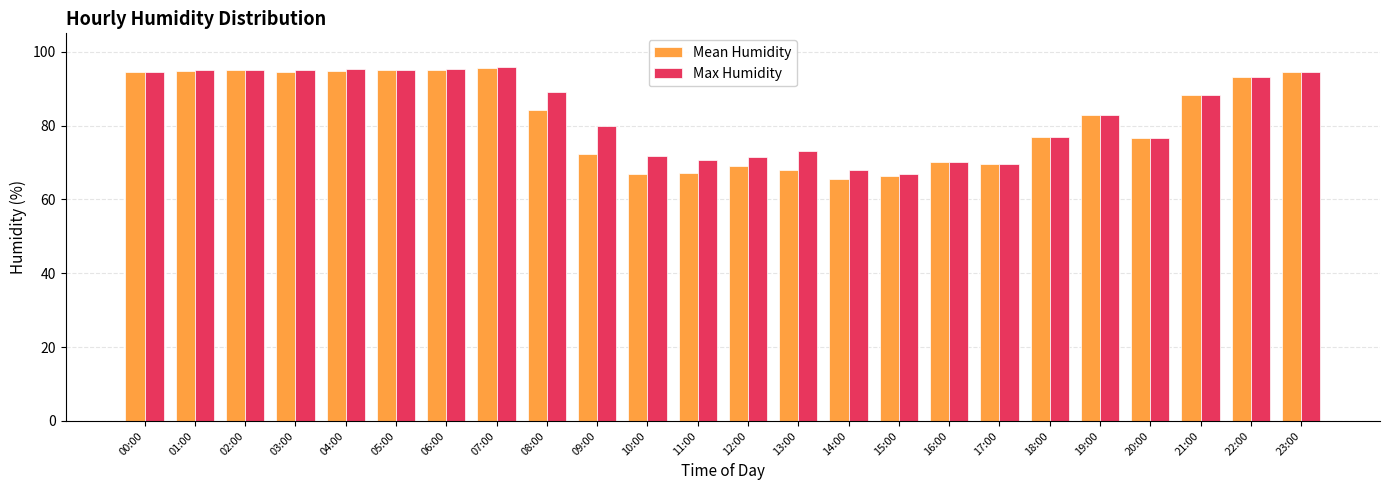

At which label does Mean Humidity first exceed 84?

00:00